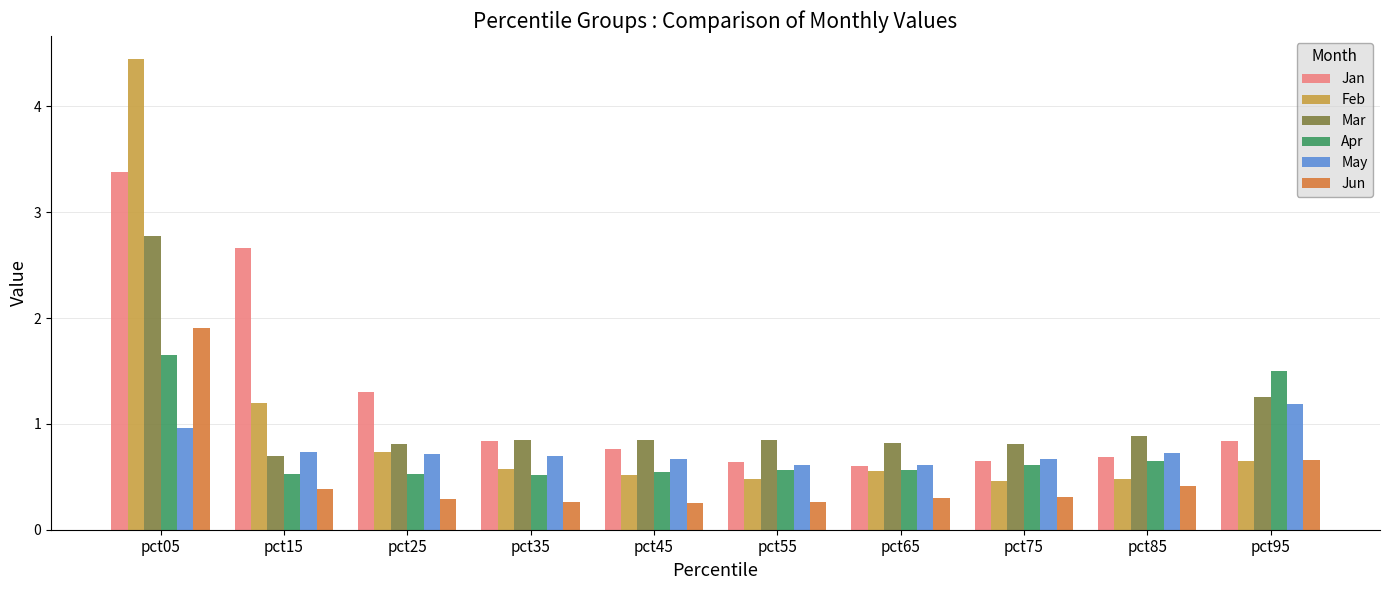

Is the value of Feb at pct55 greater than the value of Jun at pct35?

Yes